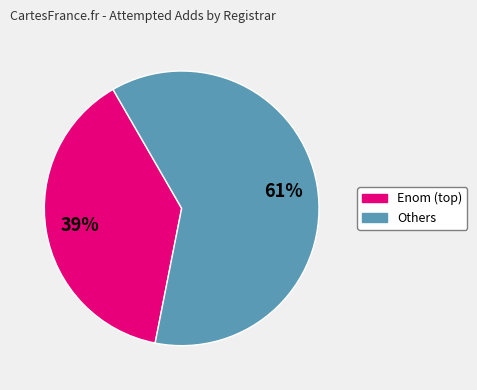

Is there a majority slice in this chart?

Yes